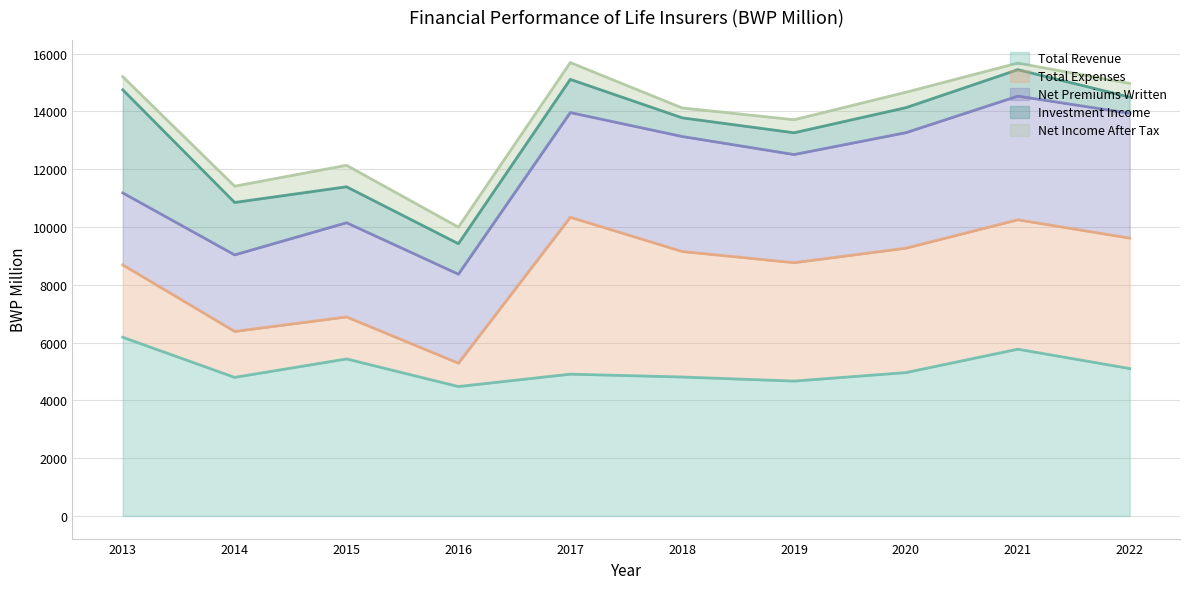

At which category is the sum across all series the highest?

2017